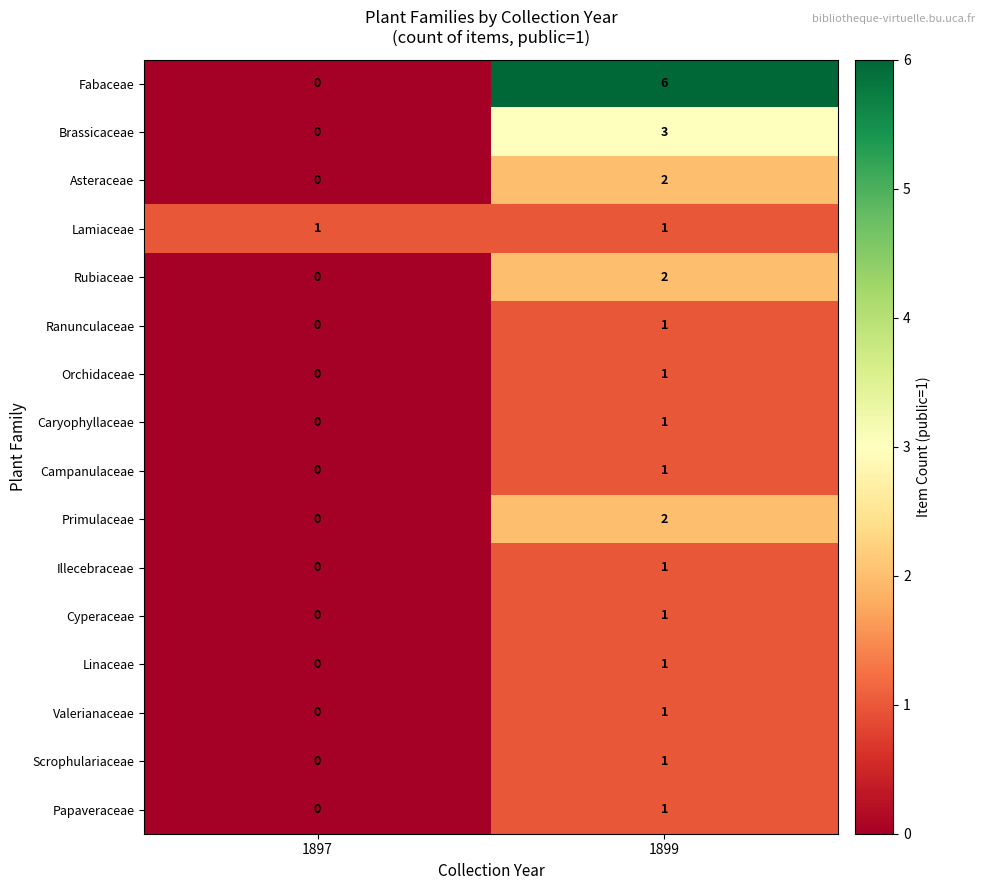

What is the difference between the Brassicaceae values at 1899 and 1897?

3